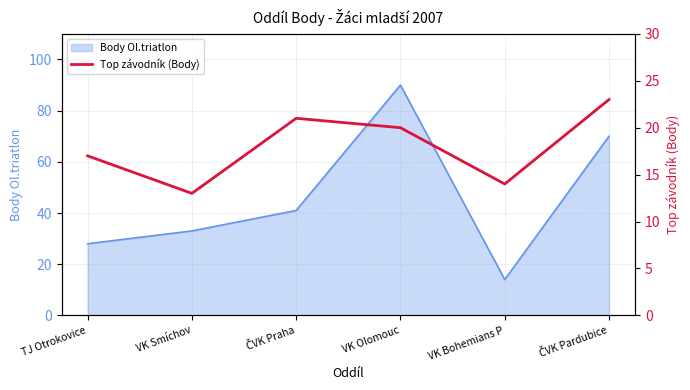

How many lines are shown in the chart?

1